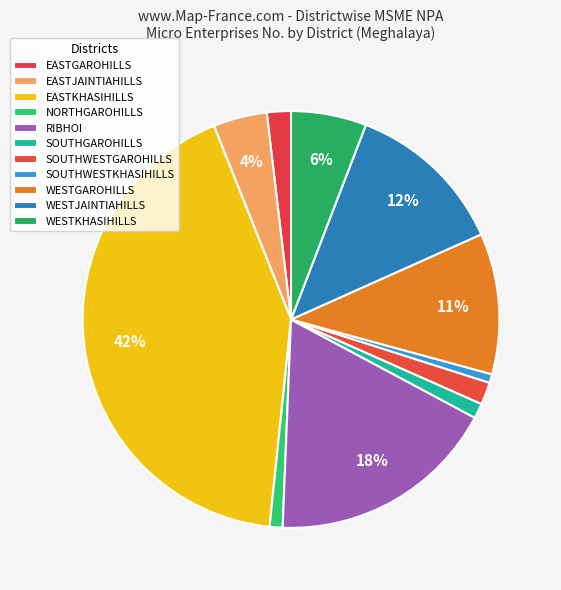

To the nearest percent, what is the average slice percentage?

9%